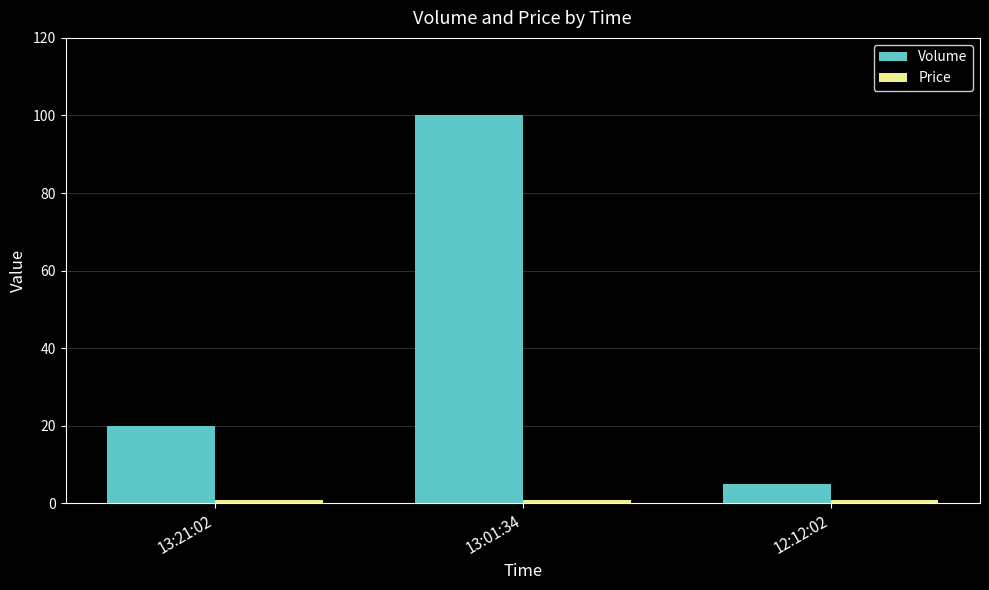

What is the sum of the Volume values at 13:21:02 and 13:01:34?

120.0